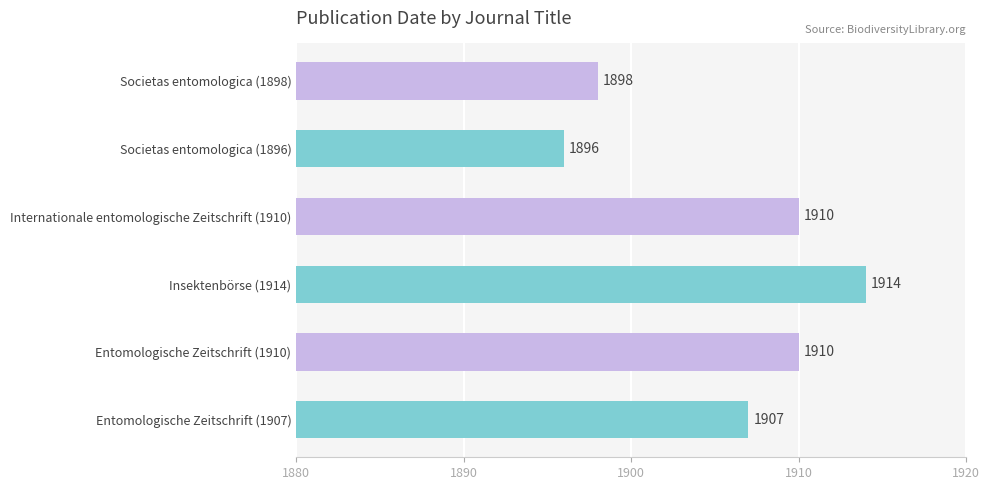

Which label corresponds to the smallest value in the chart?

Societas entomologica (1896)